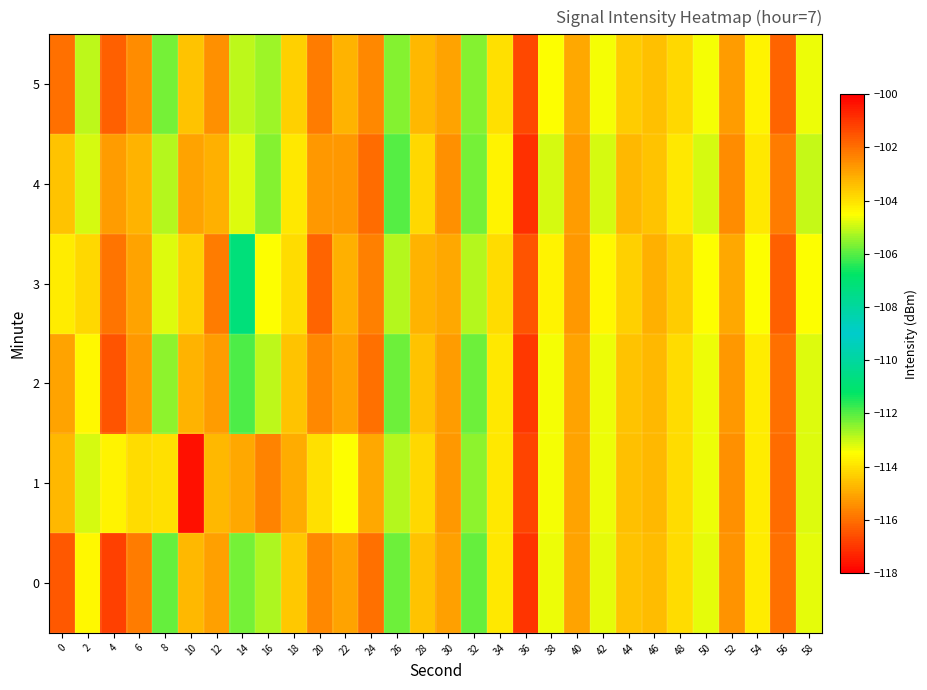

Which category has the highest value across all series?

18